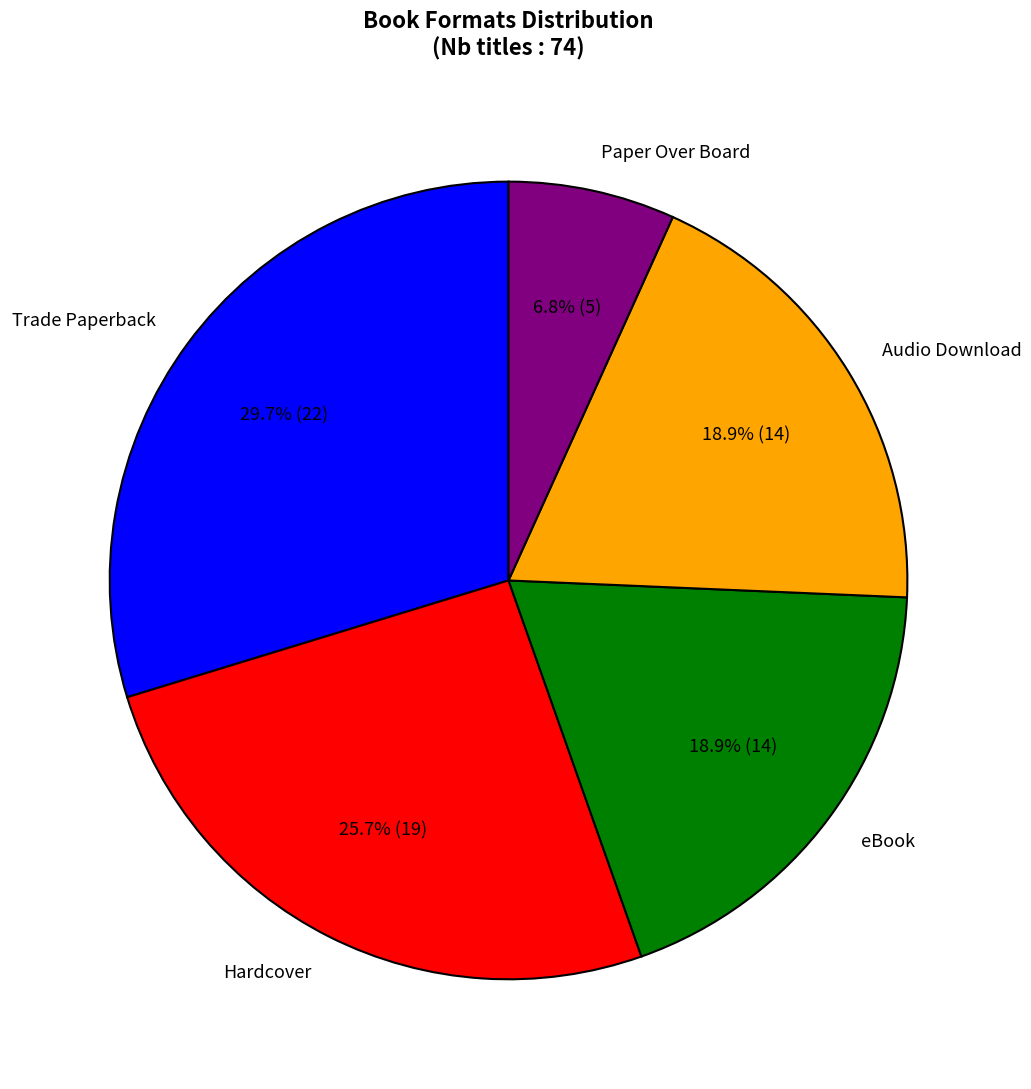

To the nearest percent, what is the combined percentage of eBook and Paper Over Board?

26%